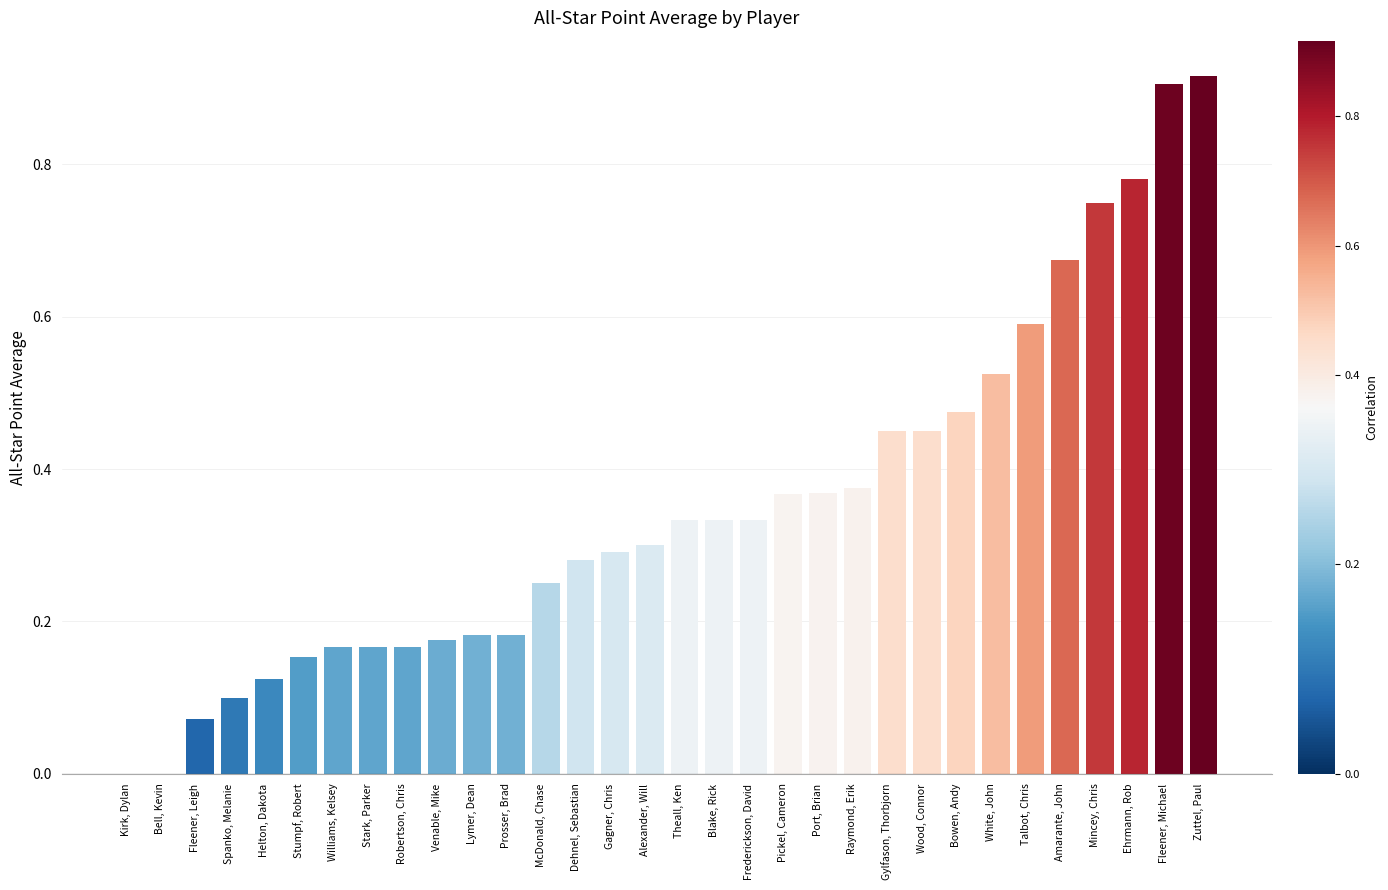

Count the number of categories in the chart.

32